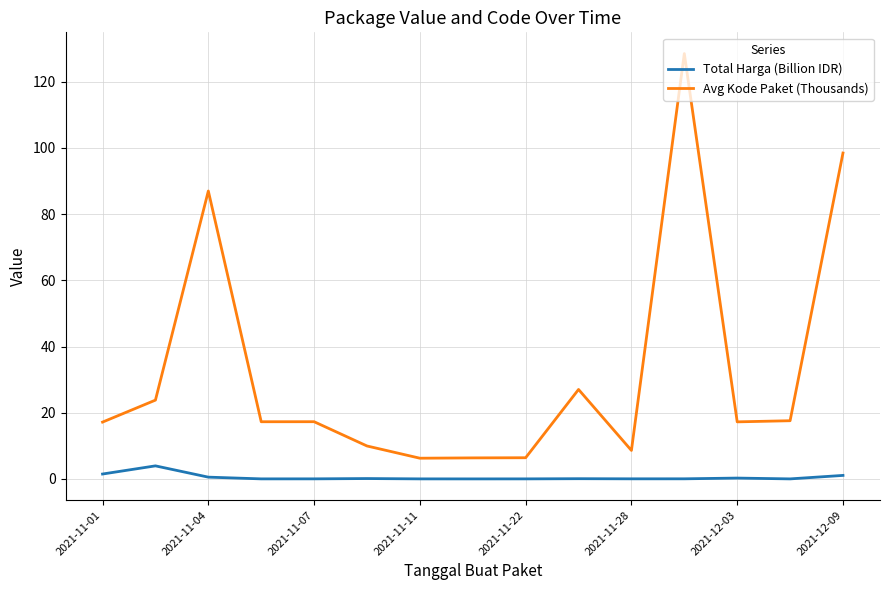

Does the chart have visible grid lines?

Yes